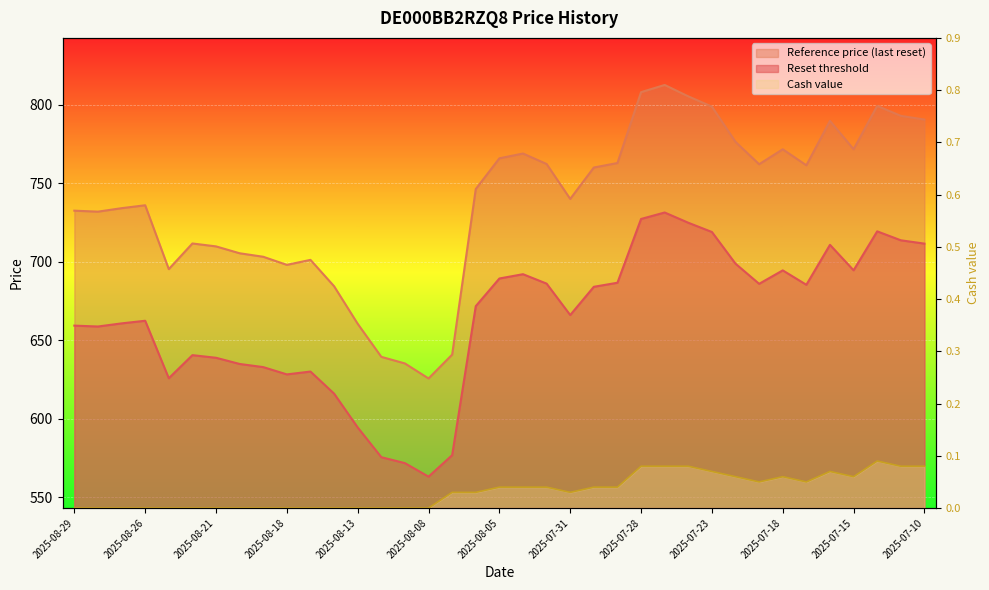

What is the sum of all Cash value values?

1.2